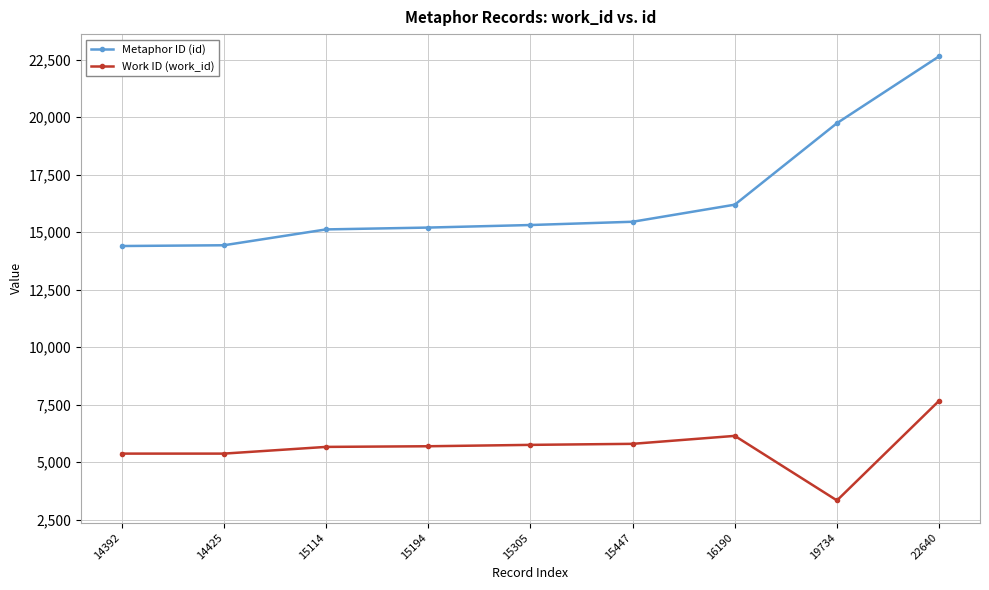

What is the value of the Work ID (work_id) point at the 2nd from the left?

5366